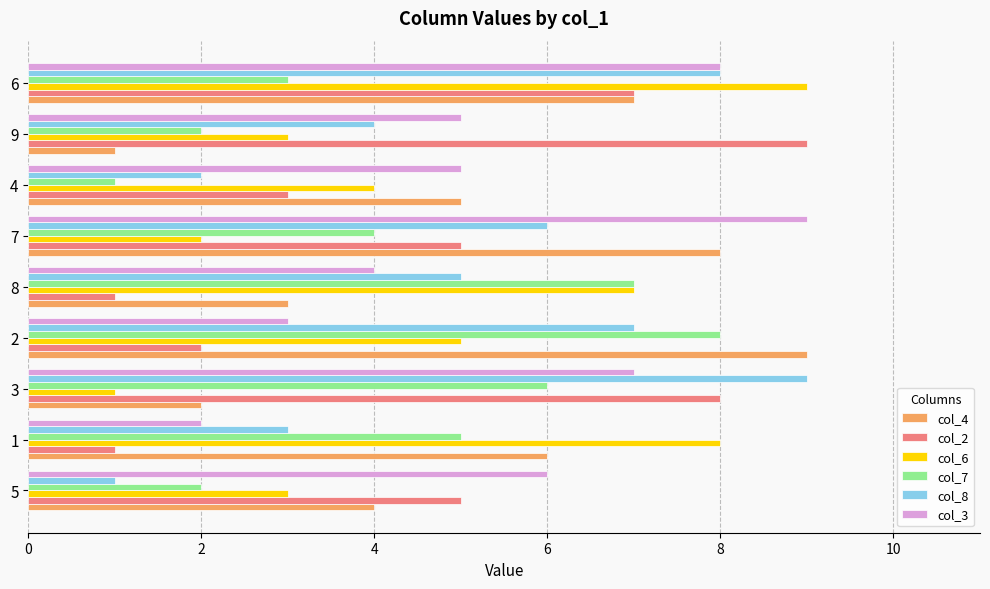

Count the col_2 values in the range 2 to 7.

5